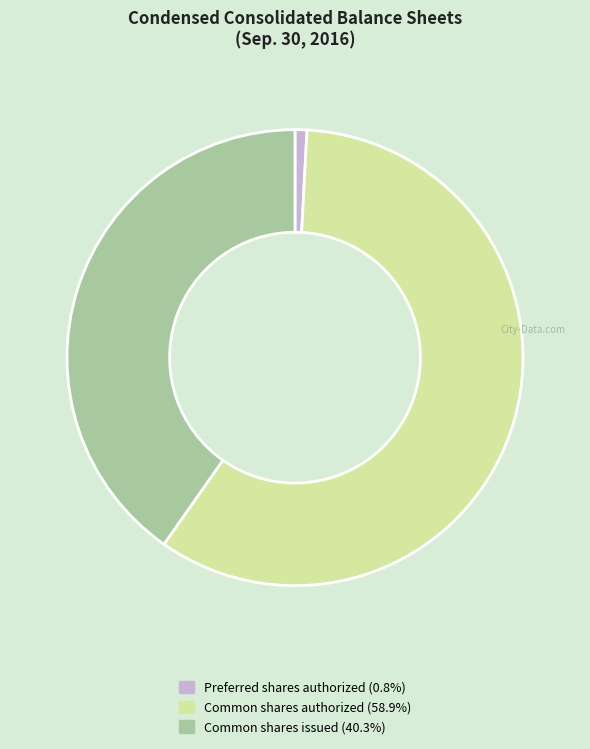

Count the number of slices in the pie.

3